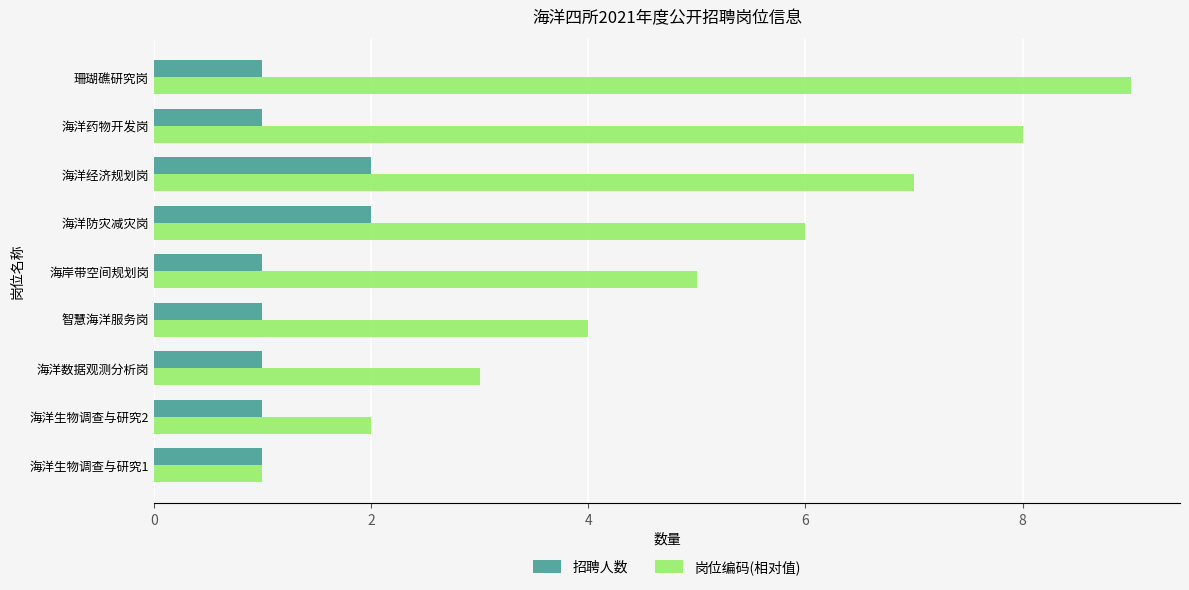

Rank the series by their average value, from lowest to highest.

招聘人数, 岗位编码(相对值)